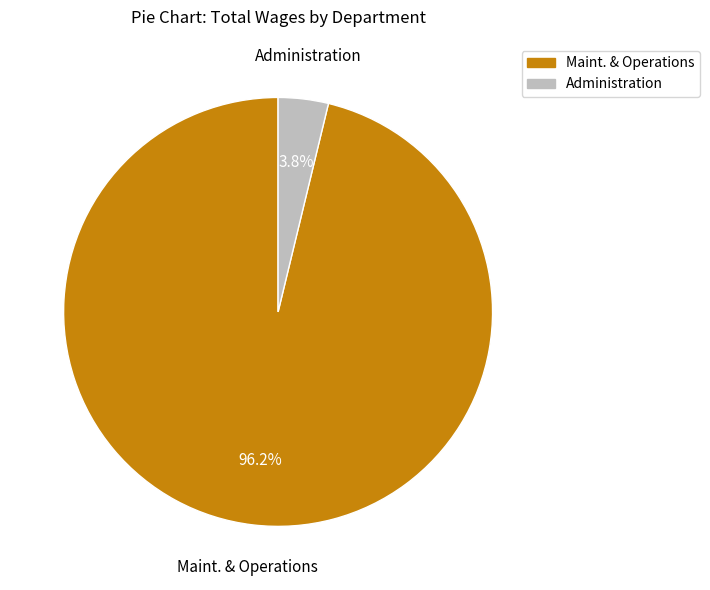

Which category accounts for the majority?

Maint. & Operations